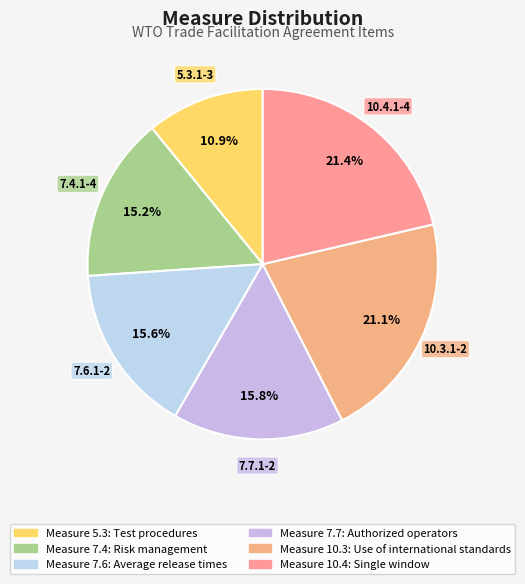

How many segments does this pie chart have?

6